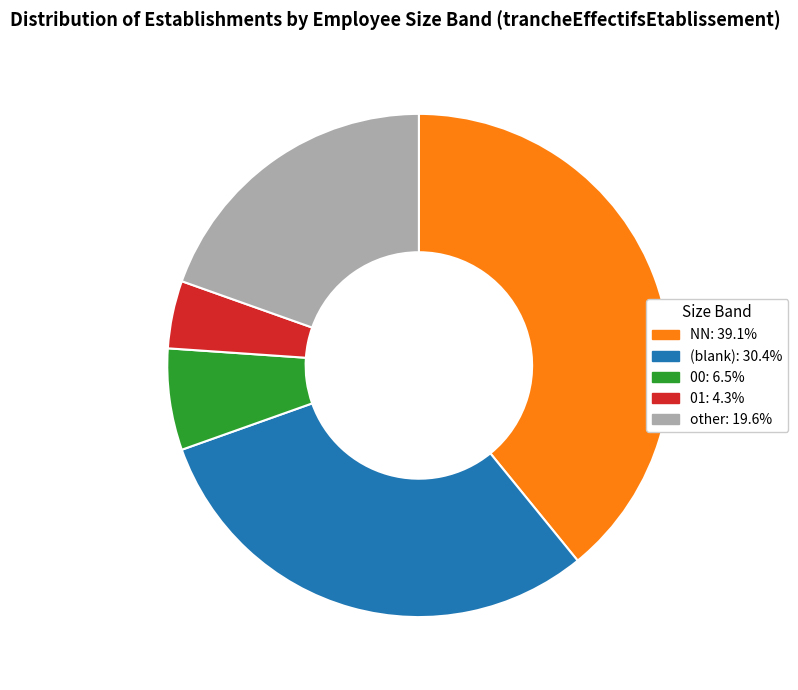

How many slices are in this pie chart?

5